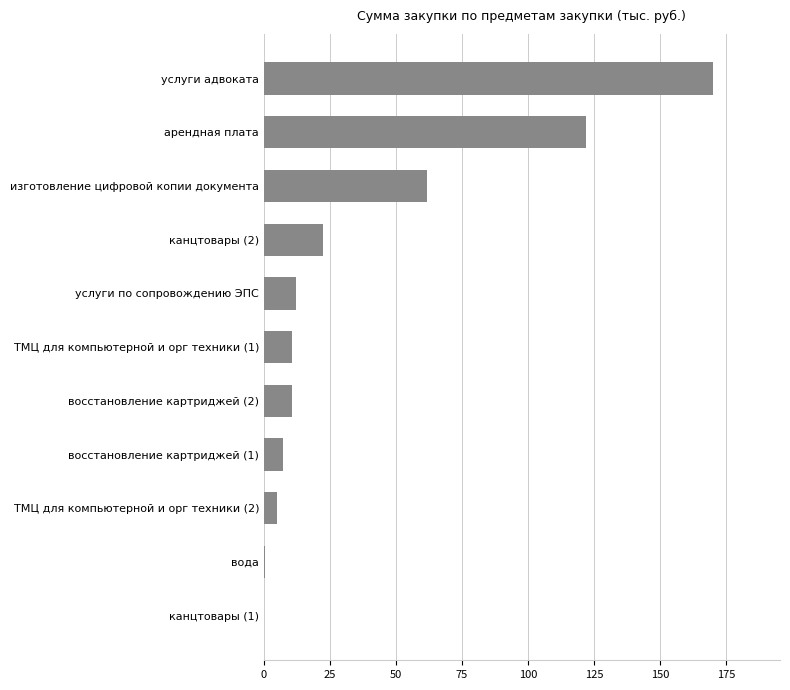

What is the sum of all values?

422.7